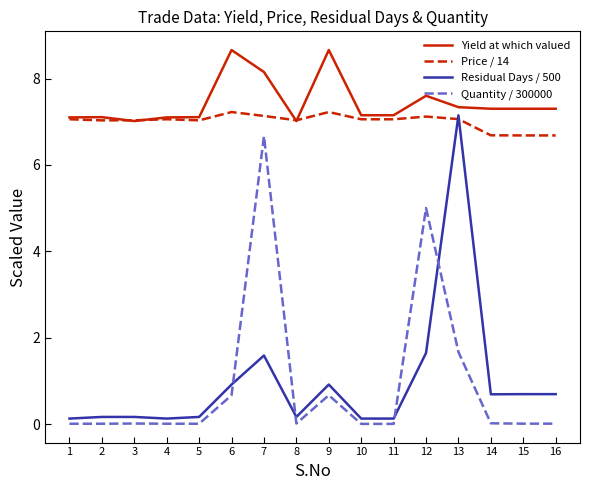

Between 8 and 9, which series saw the biggest shift?

Yield at which valued